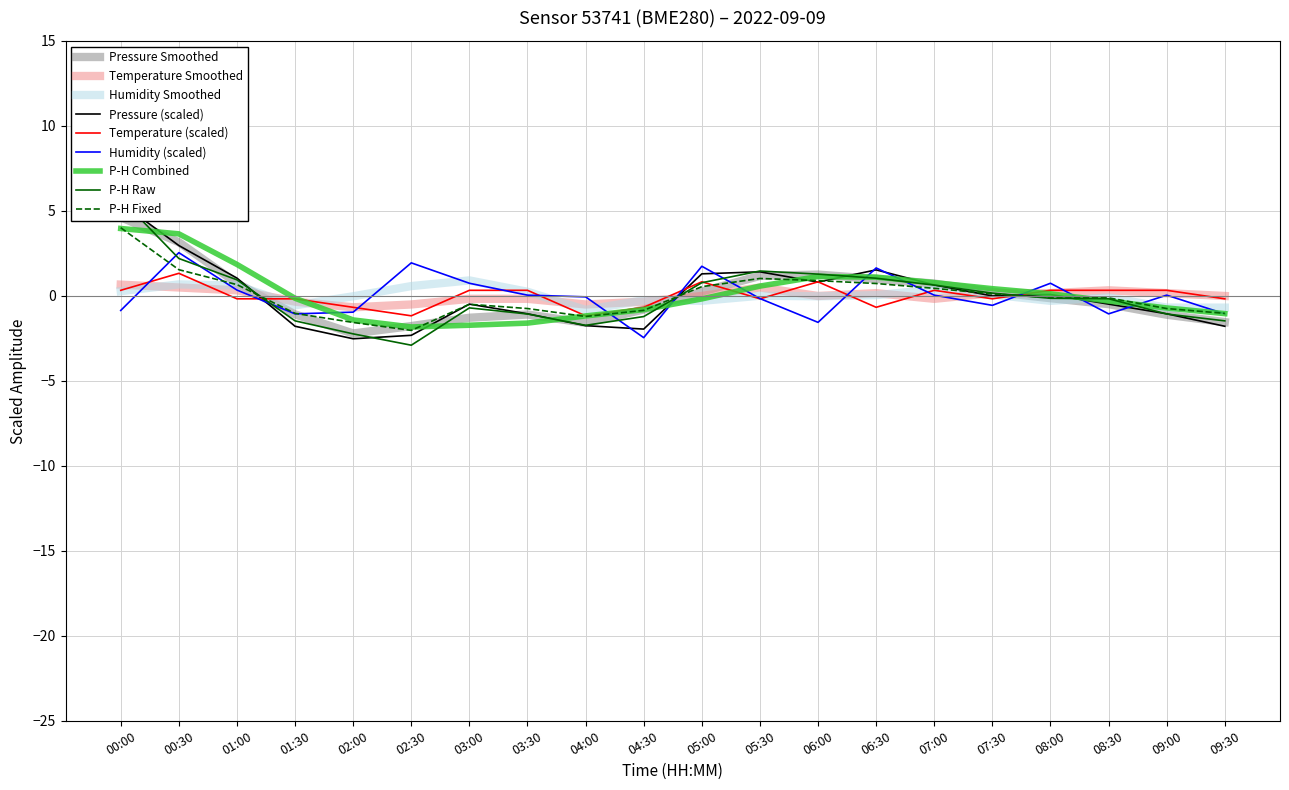

Does the chart have visible grid lines?

Yes